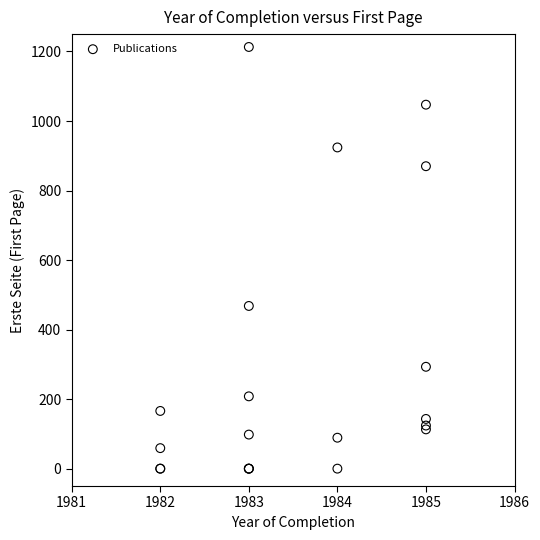

What Y value in the scatter plot is closest to 606?

468